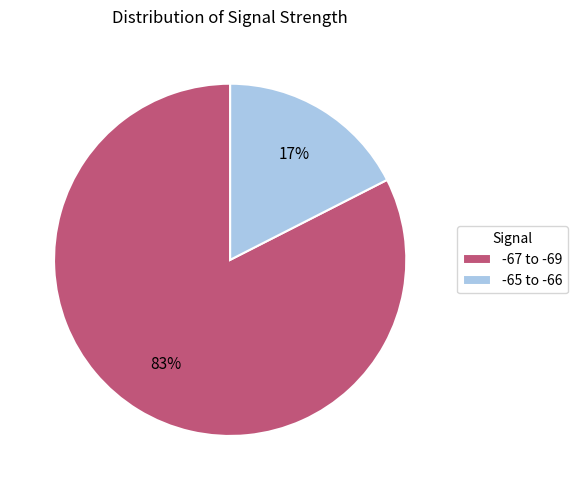

Is it true that -67 to -69 is 92% of the pie?

False